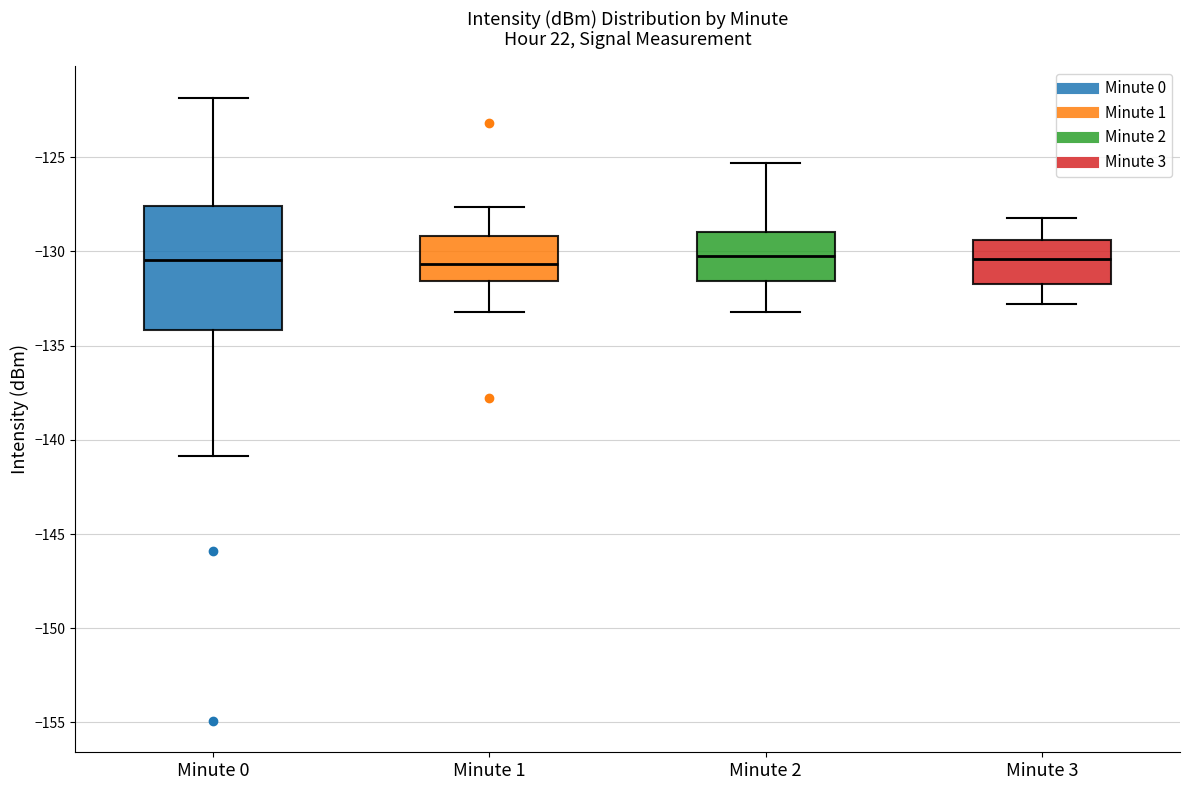

Reading left to right, transcribe this box plot: for each box, give where its median line is, the range the box spans, and where its two whiskers end, as read against the y-axis. The values are not printed on the chart, so give them approximately, as read against the axis.

Minute 0: median -130.5, box -134.0 to -127.5, whiskers -141.0 to -122.0
Minute 1: median -130.5, box -131.5 to -129.0, whiskers -133.0 to -127.5
Minute 2: median -130.0, box -131.5 to -129.0, whiskers -133.0 to -125.5
Minute 3: median -130.5, box -131.5 to -129.5, whiskers -133.0 to -128.0